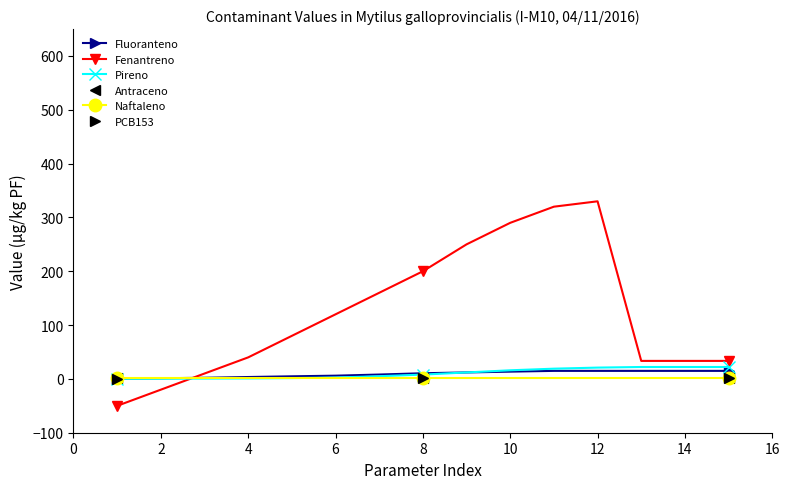

What is the minimum value shown in the chart?

-50.0